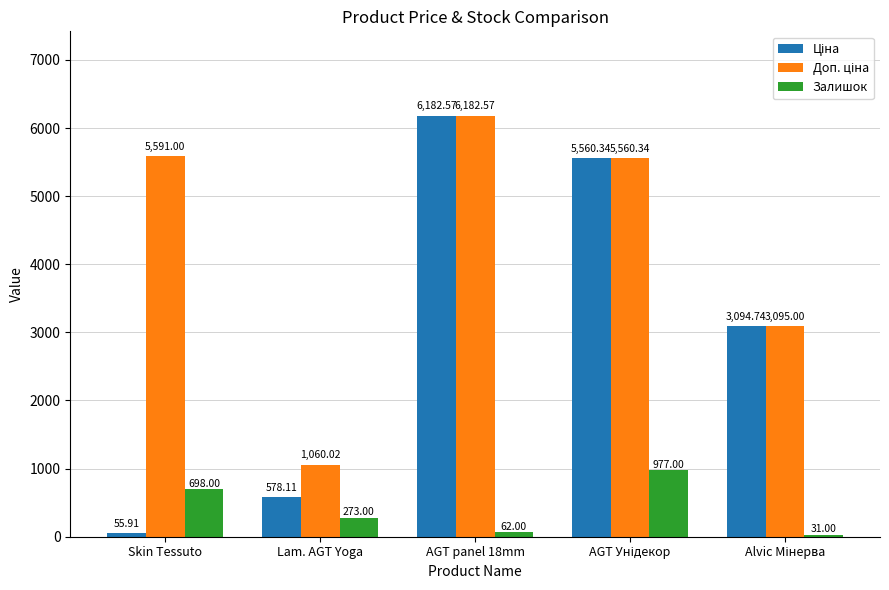

At how many categories does at least one series exceed 1576?

4